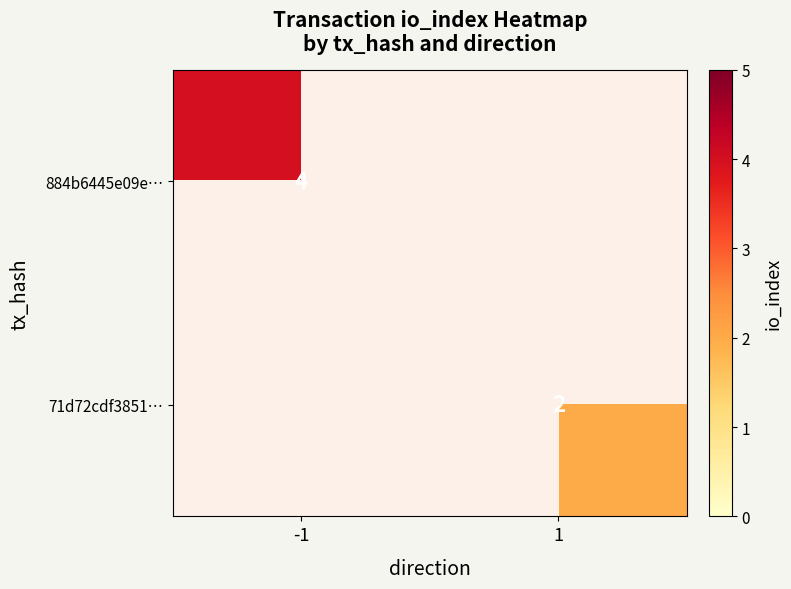

Which has a higher value, 1 or -1?

-1